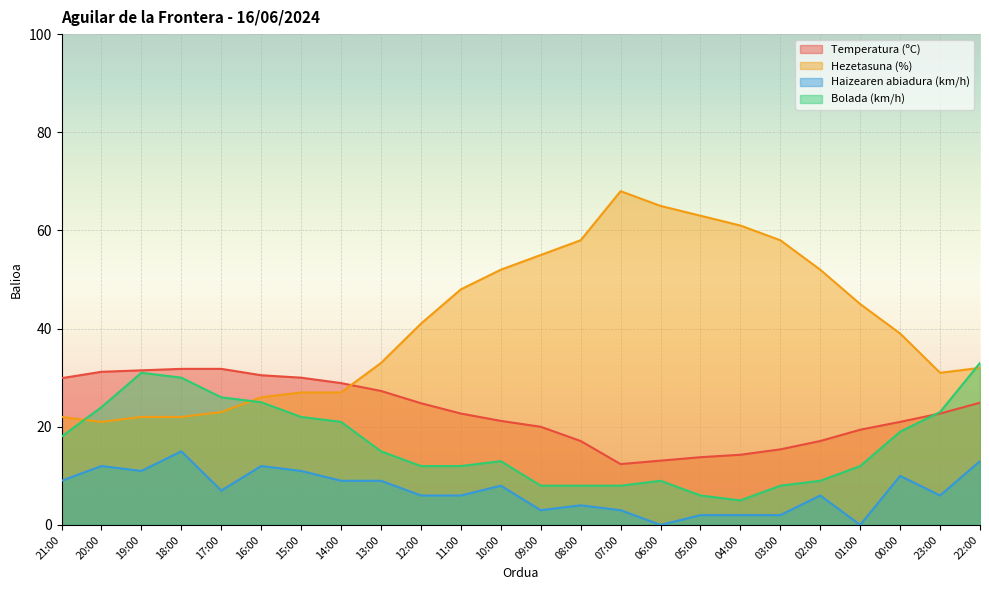

Which series changed the most between 14:00 and 13:00?

Hezetasuna (%)